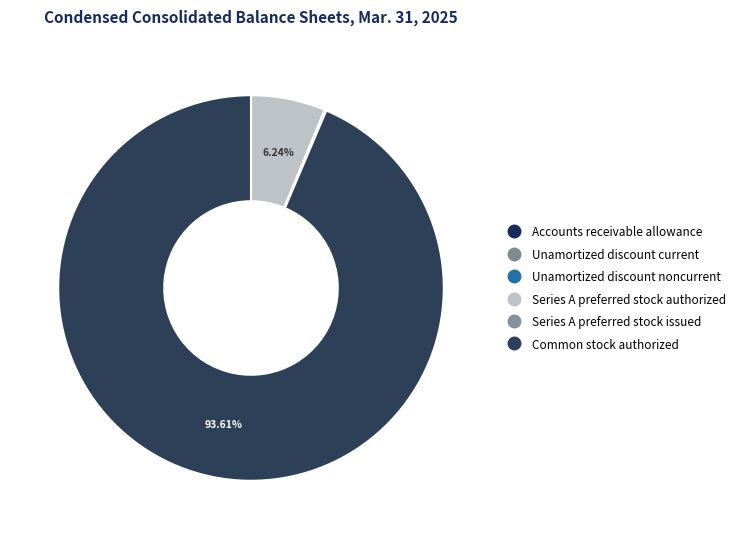

The Unamortized discount noncurrent slice represents 1% of the pie. True or false?

False